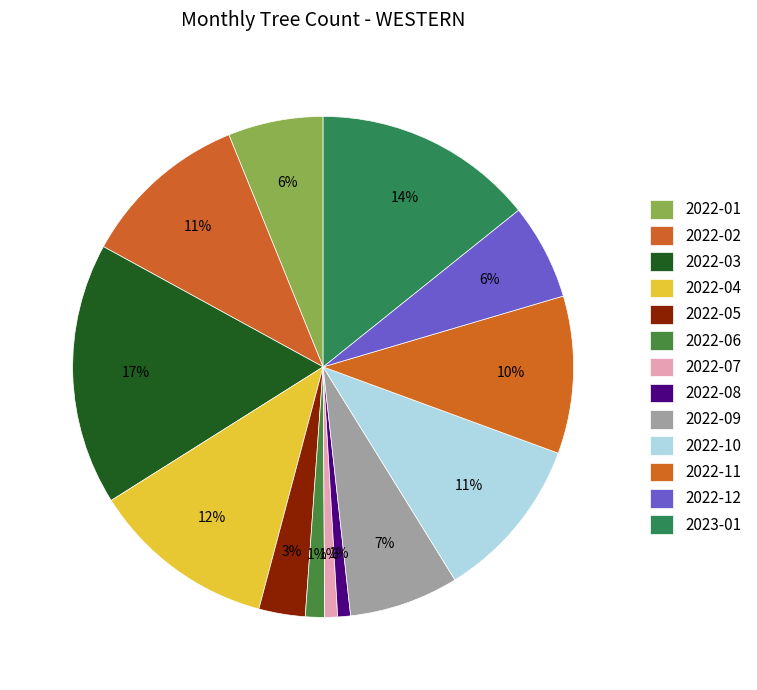

What is the change in value from 2022-07 to 2022-10?

+189